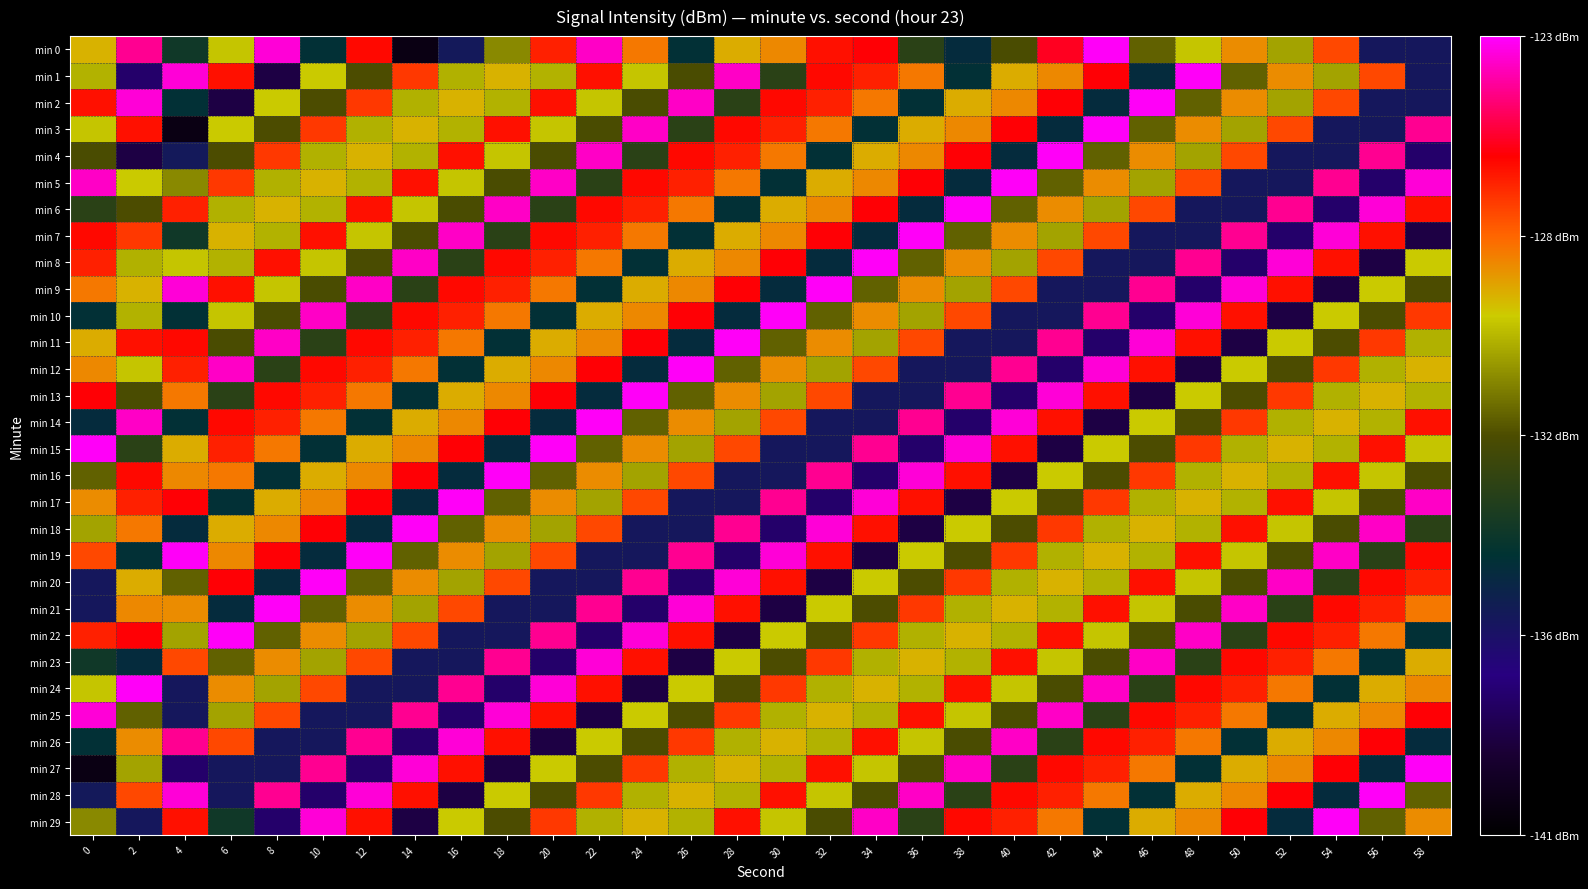

What is the smallest value displayed?

-140.3